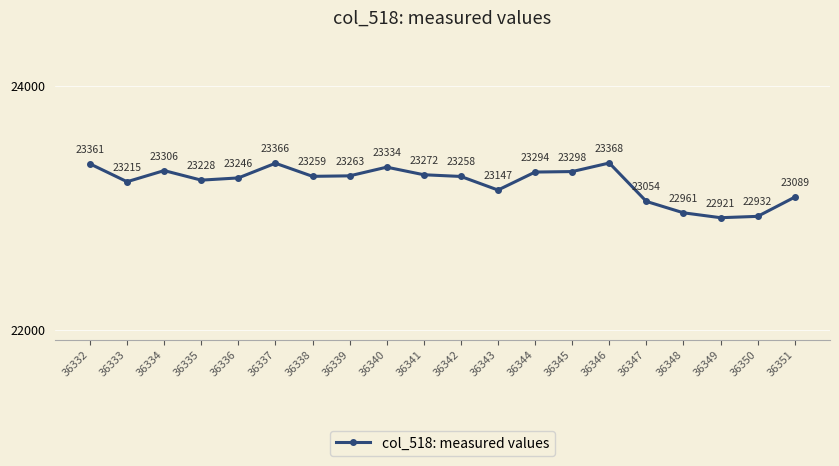

The value at 36342 is 23258. True or false?

True